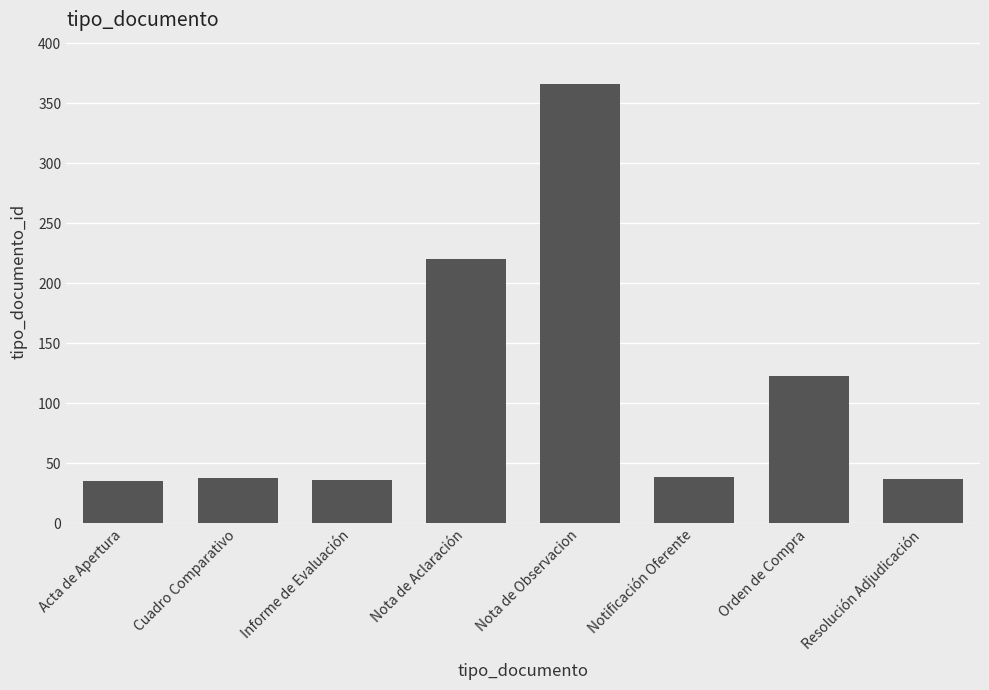

Read the value at Orden de Compra.

123